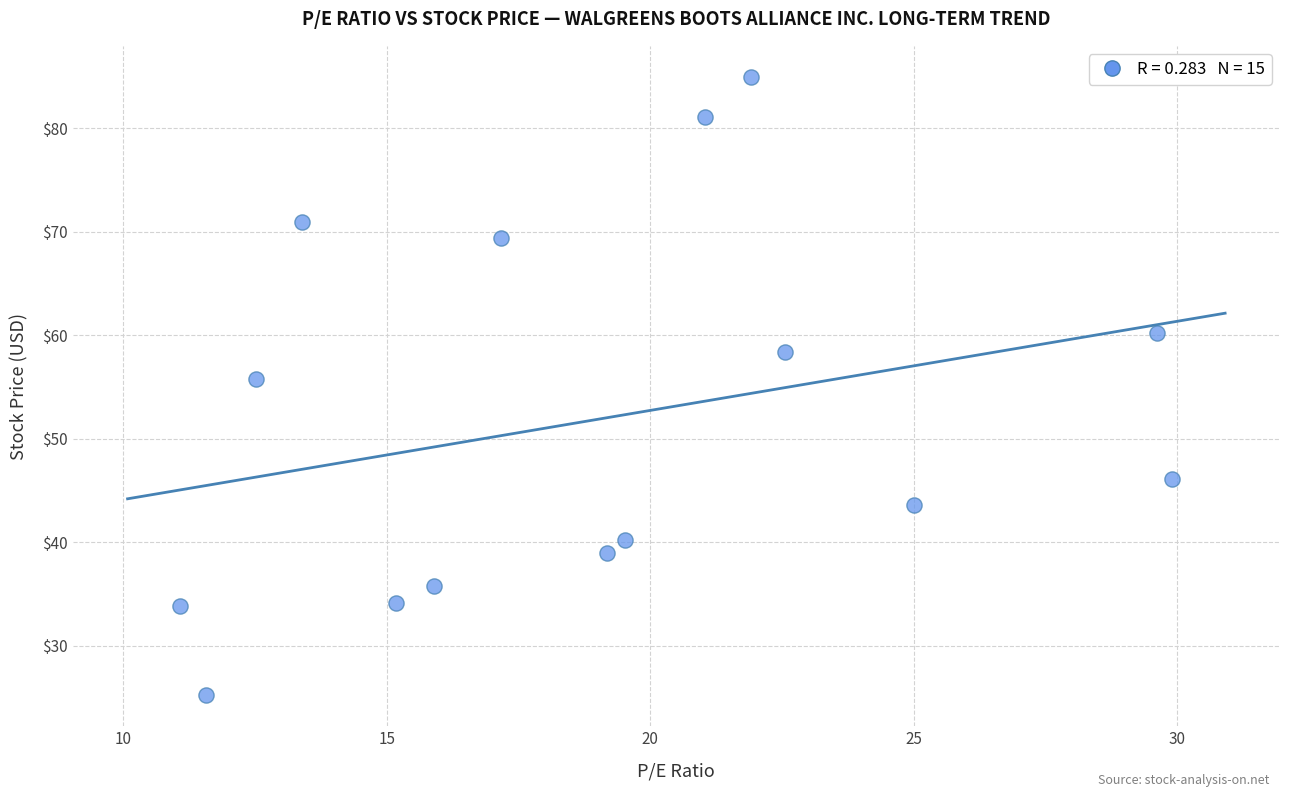

What is the range of X values (max minus min)?

18.8